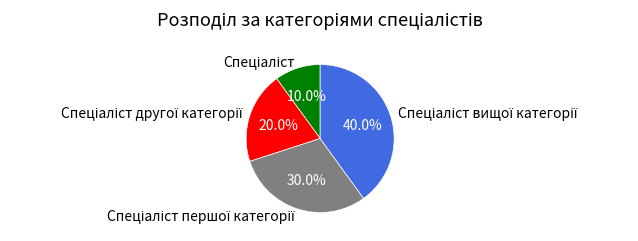

Is there a majority slice in this chart?

No